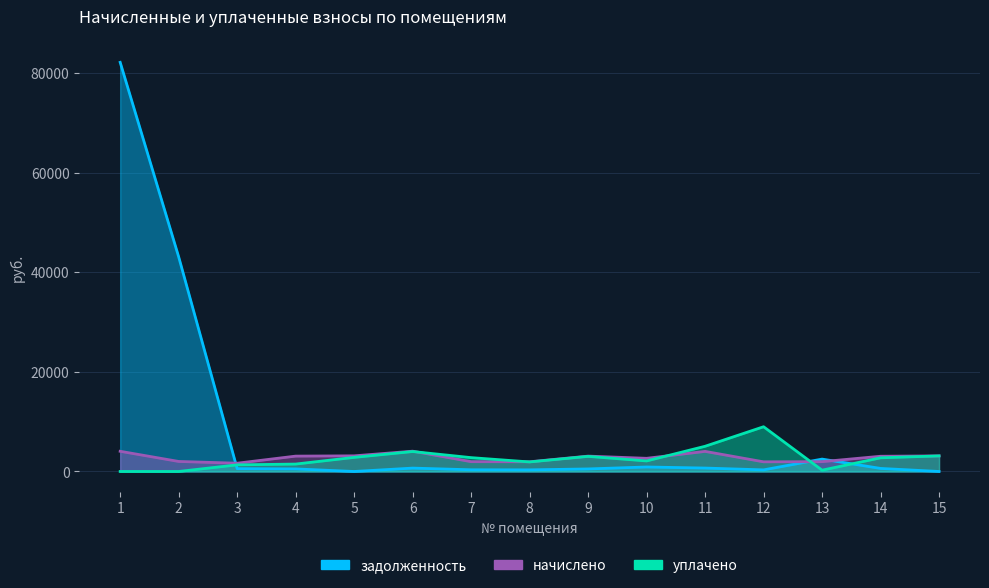

Does the chart have visible grid lines?

Yes